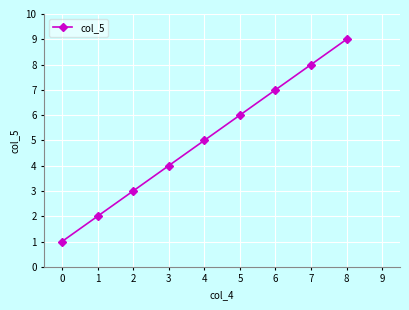

True or false: the data shows 3 at 3.

False